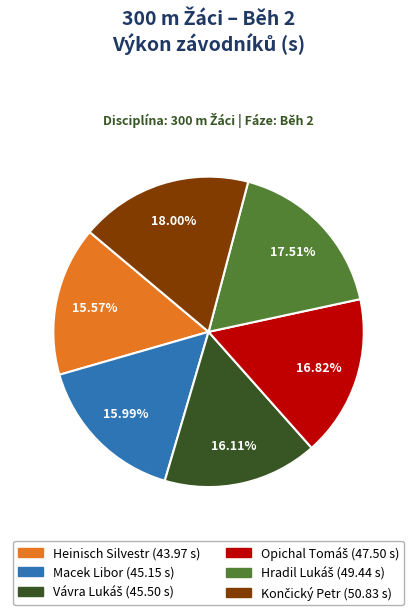

Is there any slice that represents more than half of the pie?

No